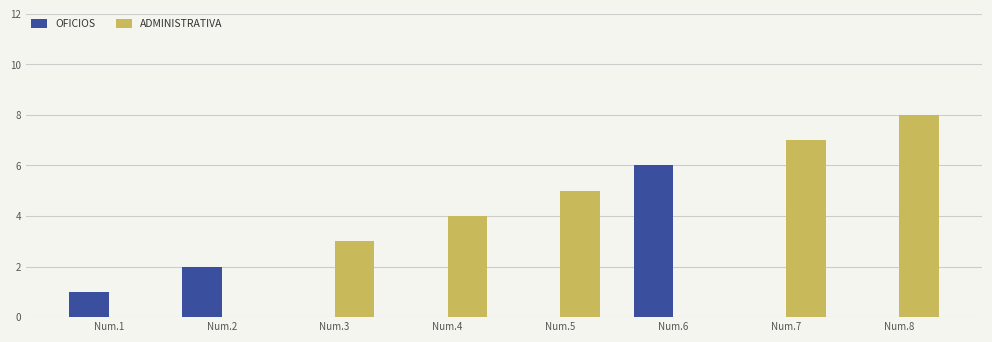

Reading right to left, list all the values displayed in this chart.

OFICIOS: 0	0	6	0	0	0	2	1
ADMINISTRATIVA: 8	7	0	5	4	3	0	0